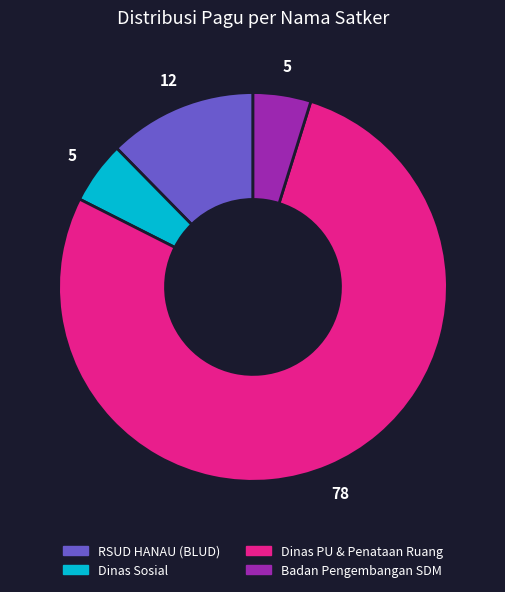

Does any single category account for the majority?

Yes